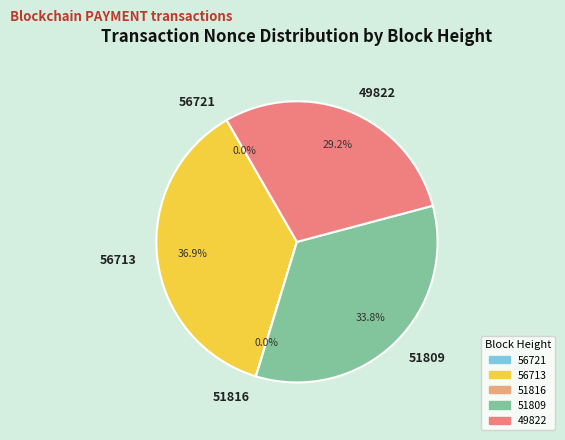

Is there a majority slice in this chart?

No